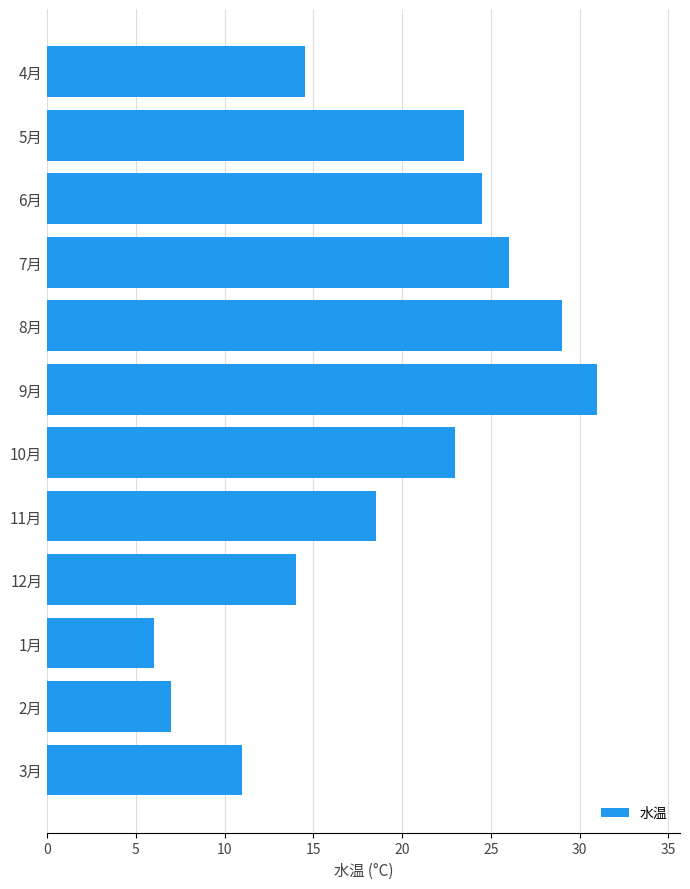

How many data points does each series have?

12